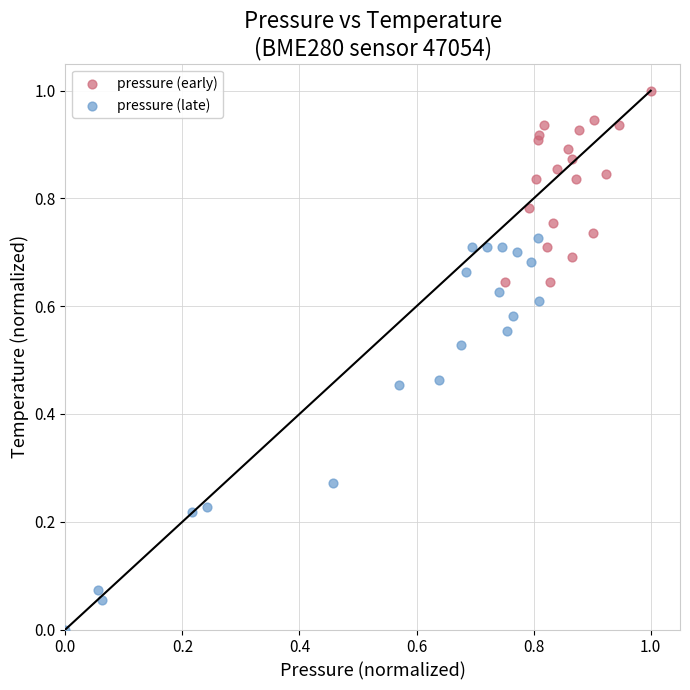

Which series has the largest Y range (max minus min)?

pressure (late)